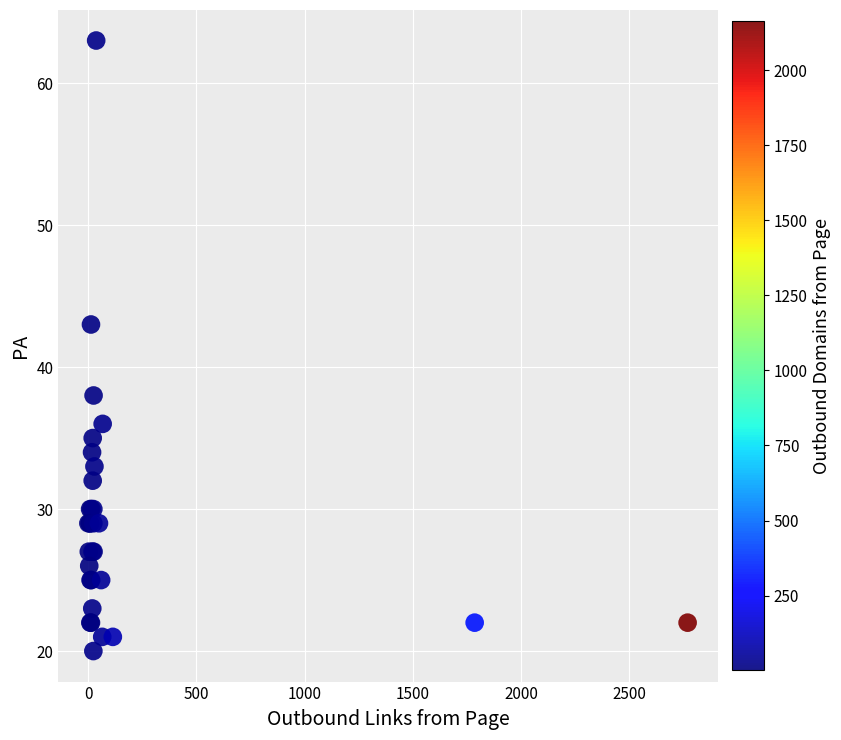

What Y value in the scatter plot is closest to 41?

43